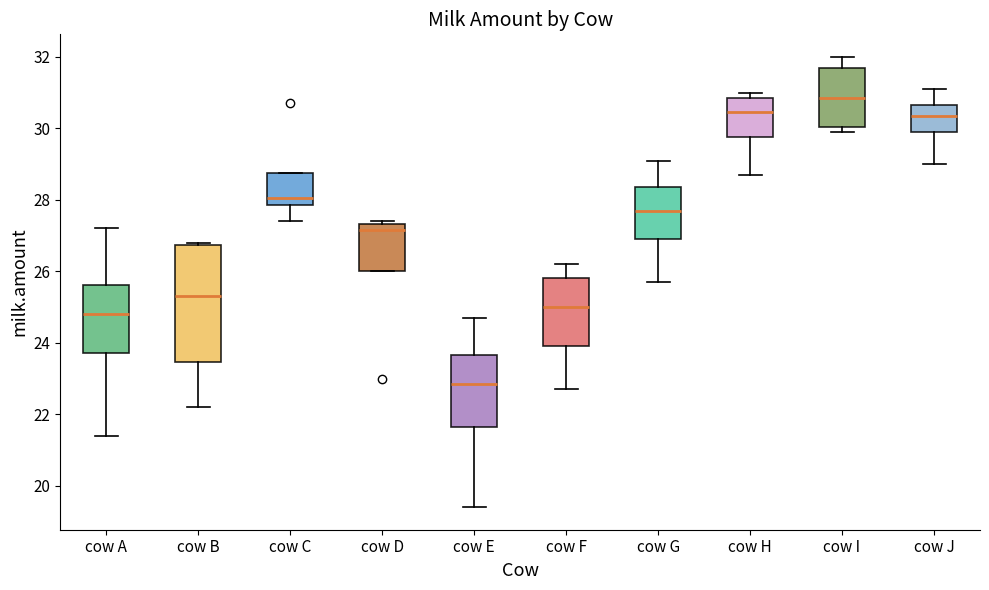

Reading left to right, transcribe this box plot: for each box, give where its median line is, the range the box spans, and where its two whiskers end, as read against the y-axis. The values are not printed on the chart, so give them approximately, as read against the axis.

cow A: median 24.8, box 23.8 to 25.6, whiskers 21.4 to 27.2
cow B: median 25.4, box 23.4 to 26.8, whiskers 22.2 to 26.8 (just above the box's upper edge)
cow C: median 28.0, box 27.8 to 28.8, whiskers 27.4 to 28.8
cow D: median 27.2, box 26.0 to 27.4, whiskers 26.0 to 27.4 (just above the box's upper edge)
cow E: median 22.8, box 21.6 to 23.6, whiskers 19.4 to 24.8
cow F: median 25.0, box 24.0 to 25.8, whiskers 22.8 to 26.2
cow G: median 27.8, box 27.0 to 28.4, whiskers 25.8 to 29.2
cow H: median 30.4, box 29.8 to 30.8, whiskers 28.8 to 31.0
cow I: median 30.8, box 30.0 to 31.8, whiskers 30.0 (just below the box's lower edge) to 32.0
cow J: median 30.4, box 30.0 to 30.6, whiskers 29.0 to 31.2